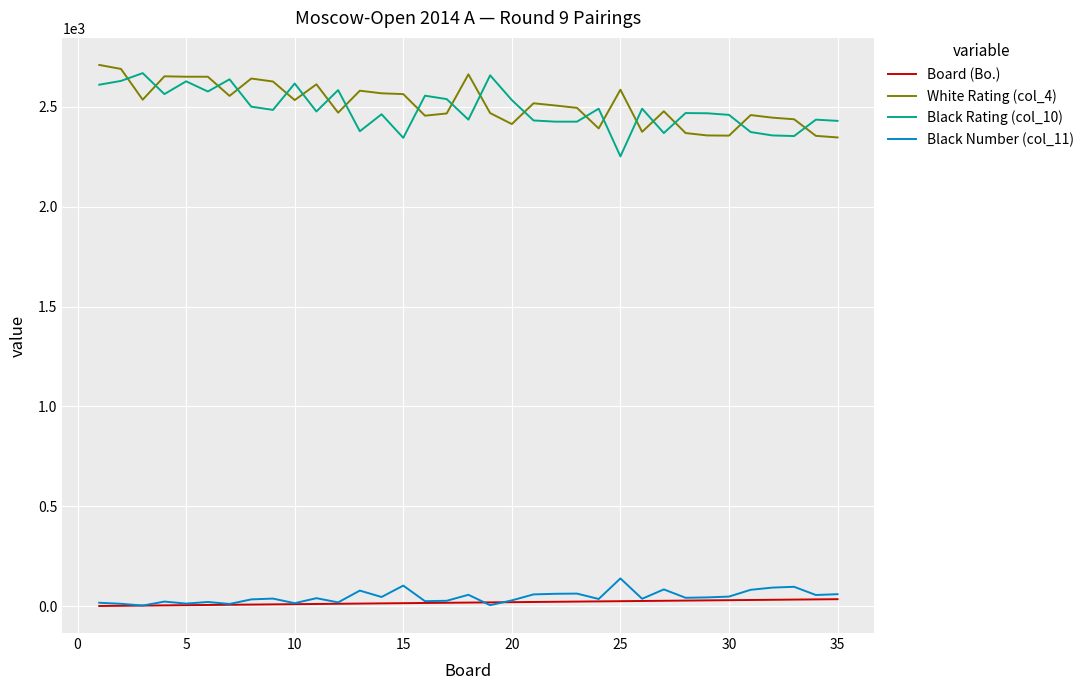

What is the greatest value displayed?

2710